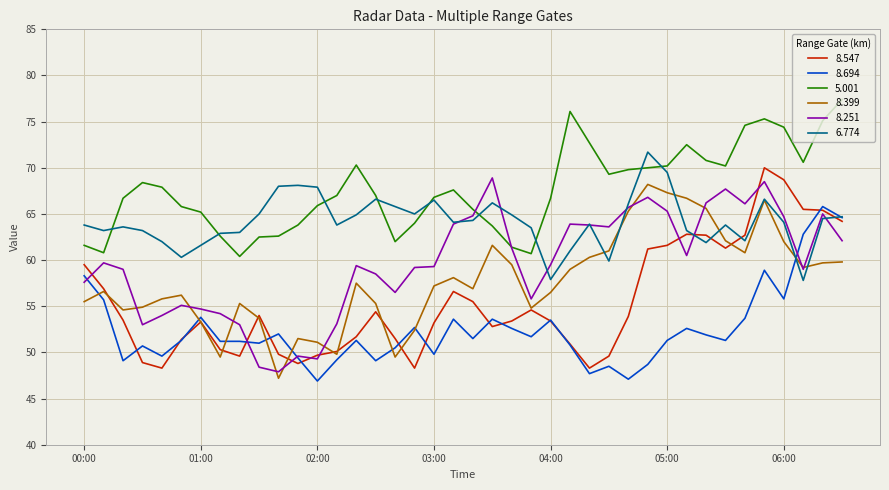

True or false: 5.001 and 8.399 cross at least once.

False